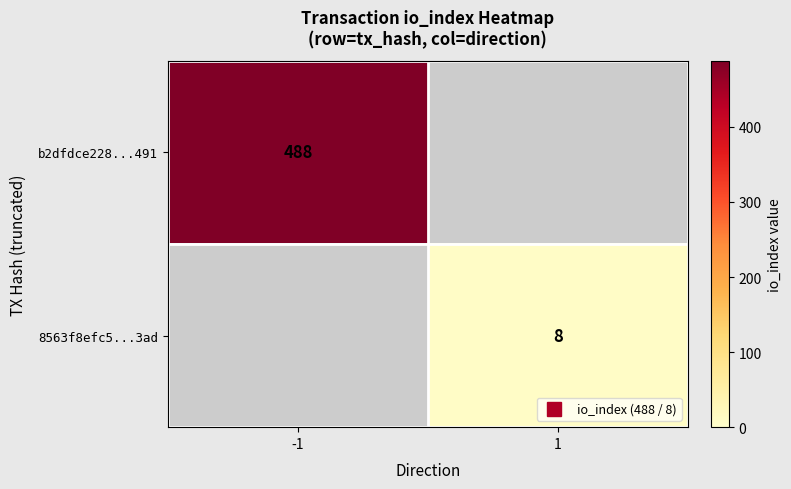

At how many categories does at least one series exceed 37?

1